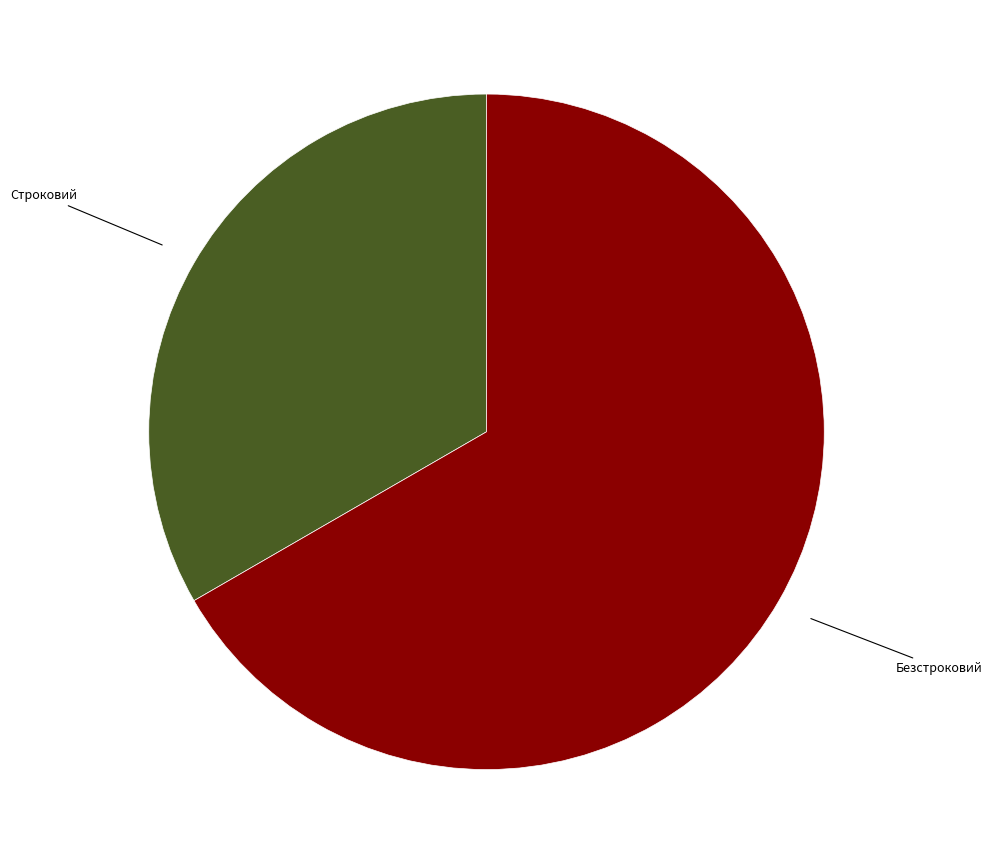

How many slices are in this pie chart?

2